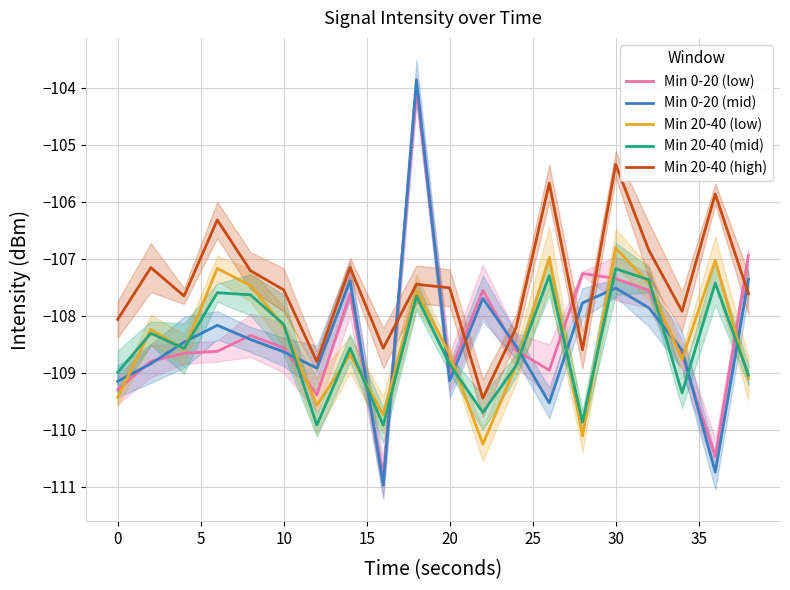

Which category has the highest value in the Min 20-40 (high) series?

30